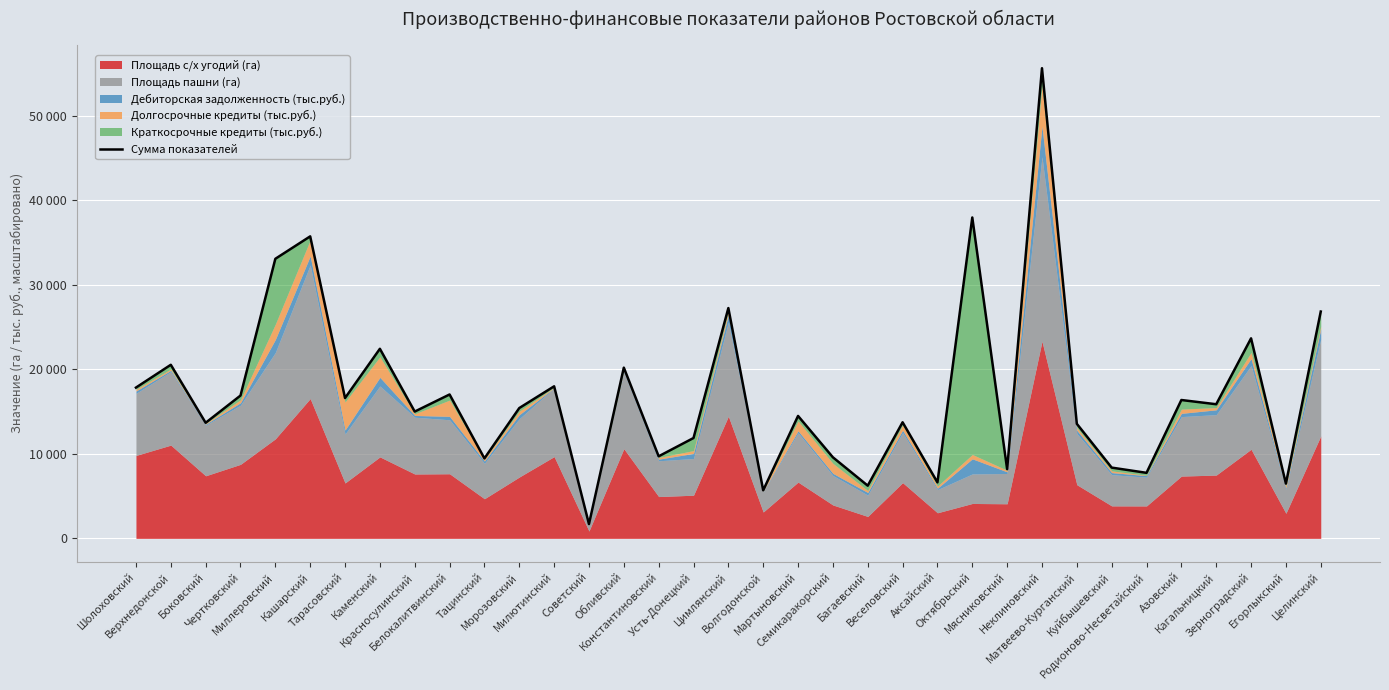

What is the greatest value displayed?

55604.4